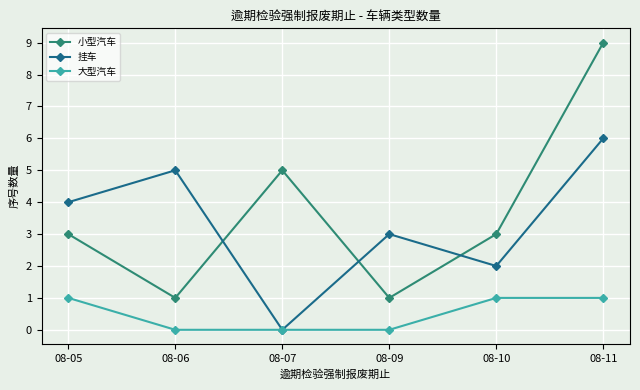

What is the sum of all 挂车 values?

20